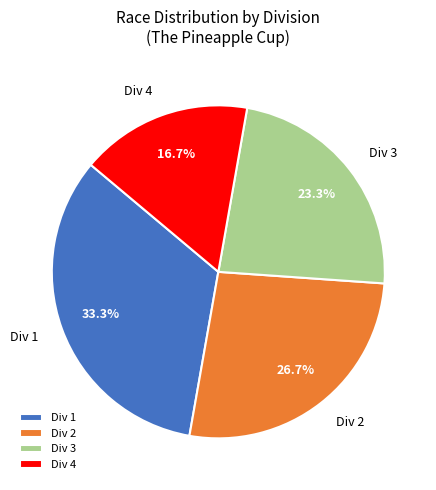

Which has a higher value, Div 2 or Div 4?

Div 2